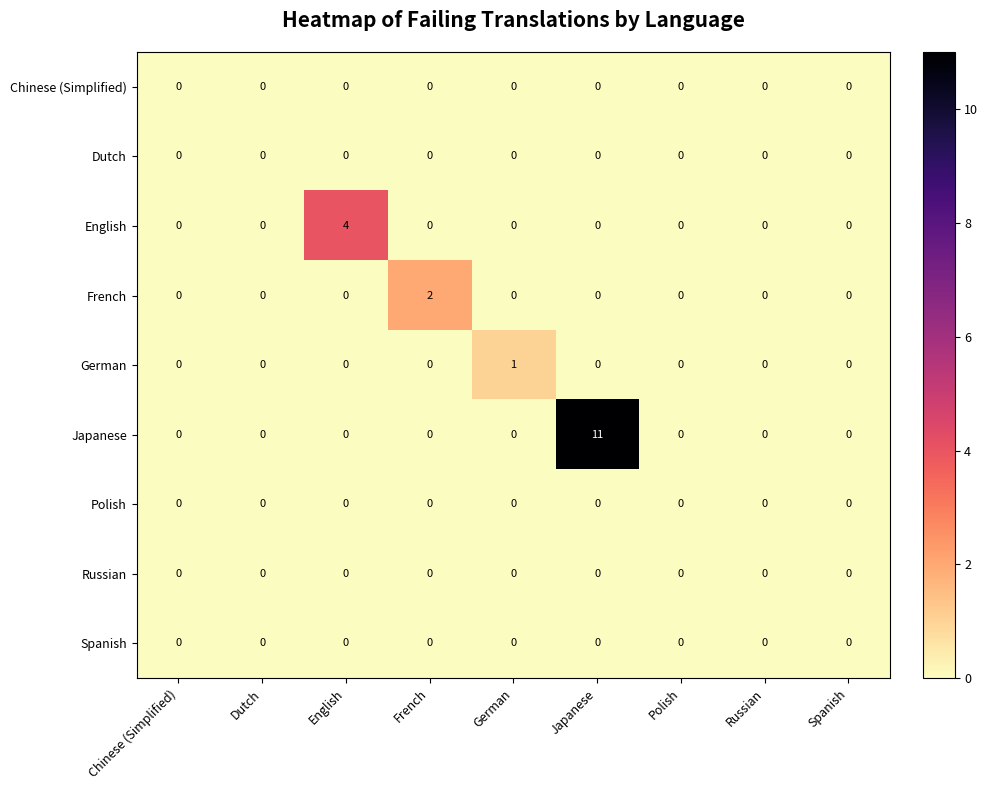

How many categories are shown in the chart?

9